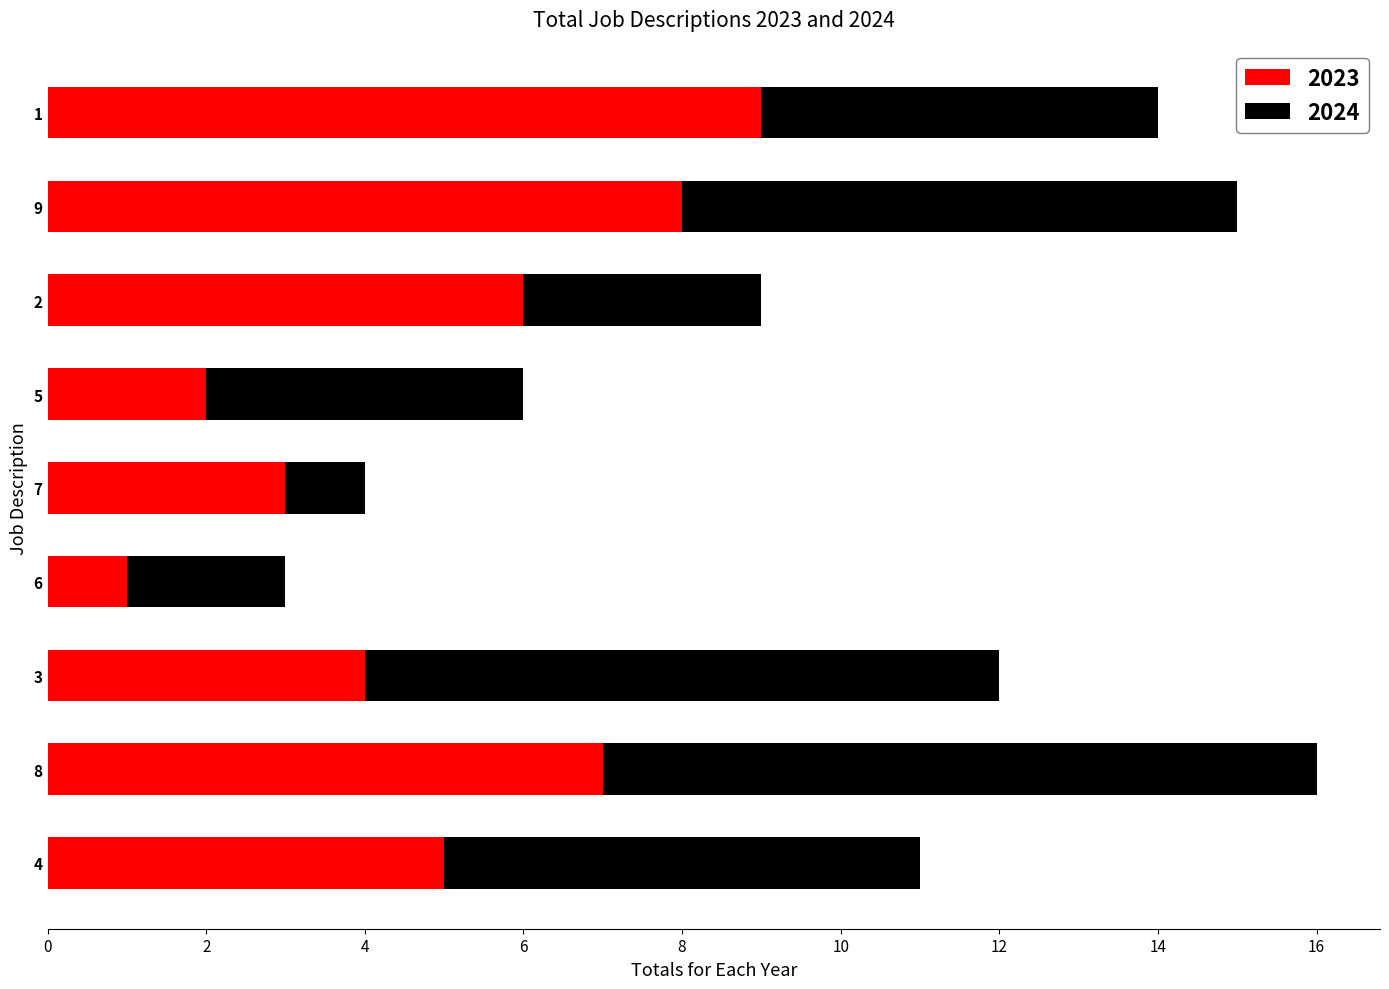

At which category is the sum across all series the highest?

8